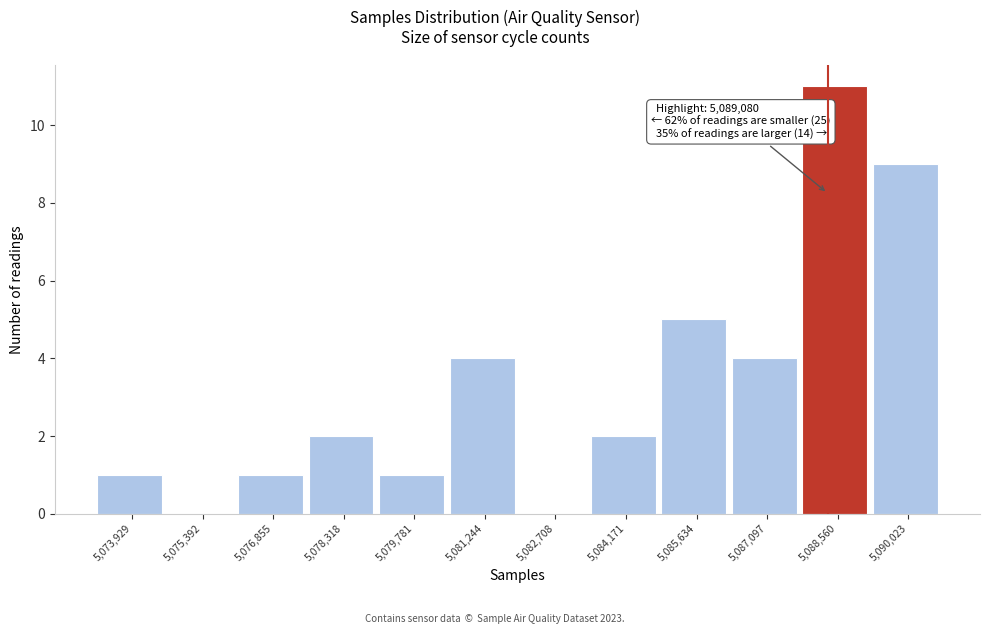

Reading left to right, list all the values displayed in this chart.

5,073,929=1	5,075,392=0	5,076,855=1	5,078,318=2	5,079,781=1	5,081,244=4	5,082,708=0	5,084,171=2	5,085,634=5	5,087,097=4	5,088,560=11	5,090,023=9